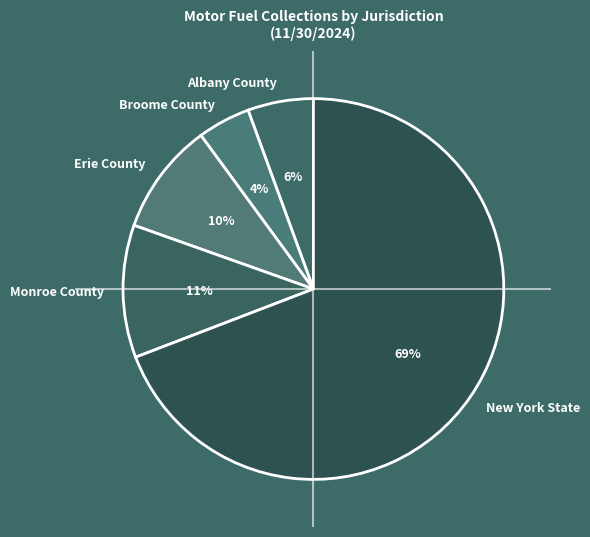

How many slices are in this pie chart?

5